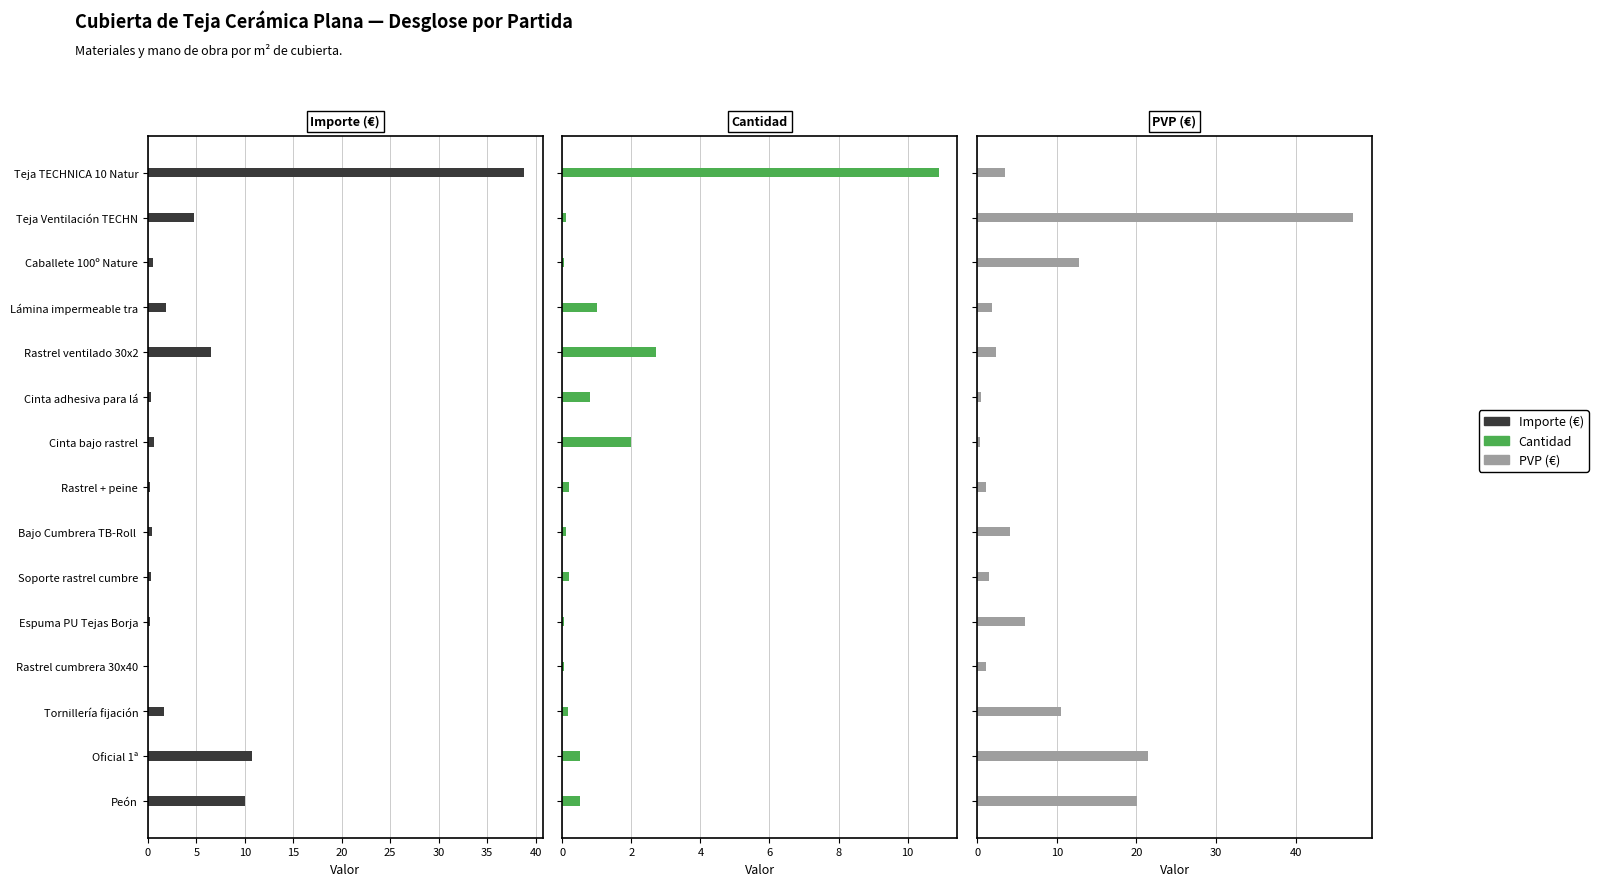

What is the sum of all PVP (€) values?

134.3